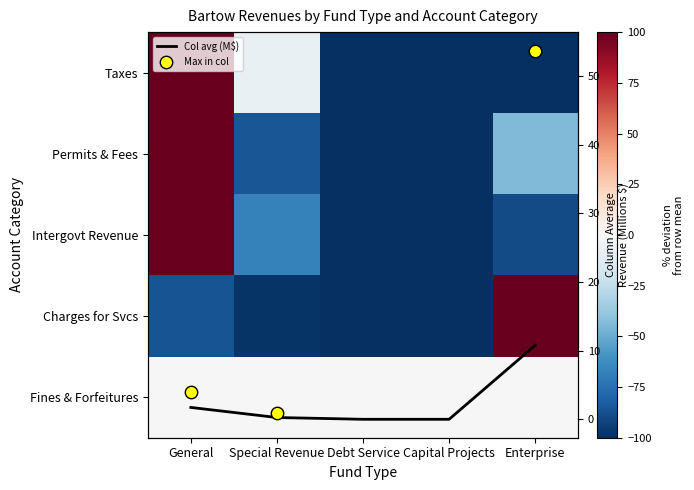

At how many categories does at least one series exceed 370?

1